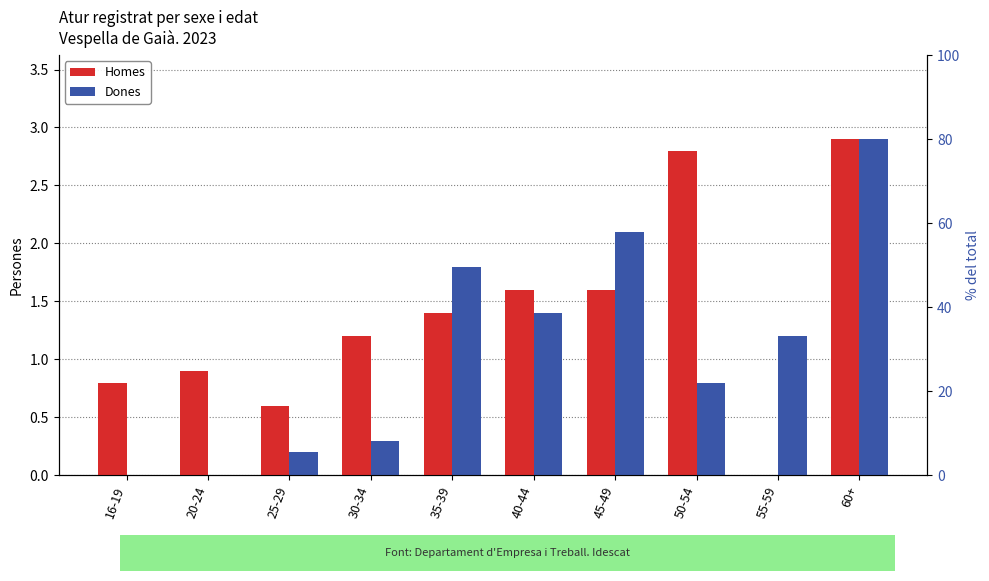

At 55-59, list the series in order from largest to smallest.

Dones, Homes